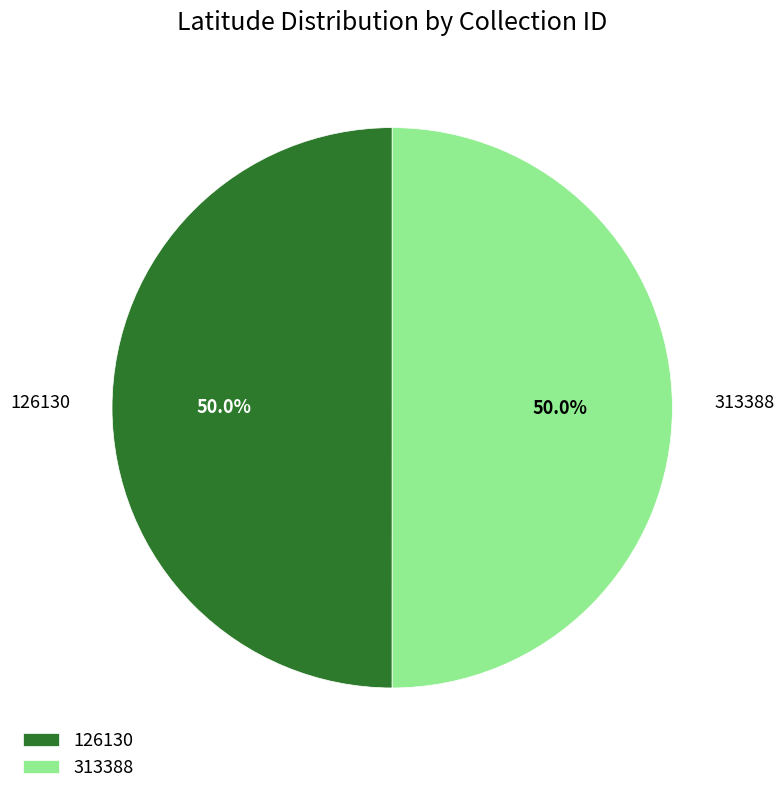

The 313388 slice represents 50% of the pie. True or false?

True